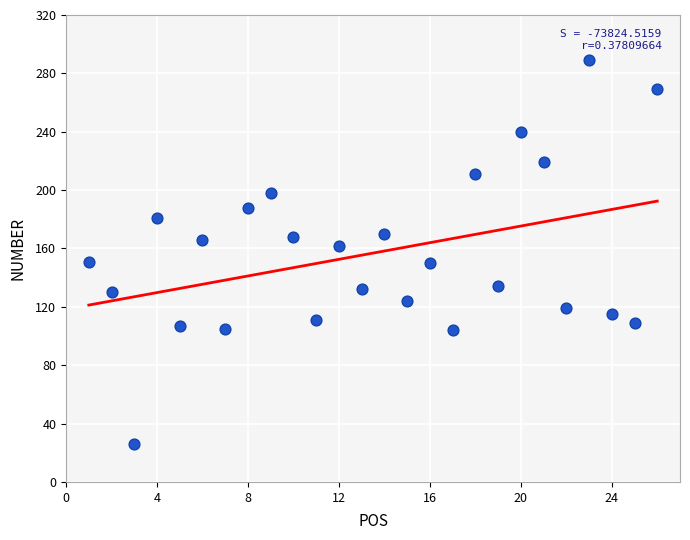

What is the range of Y values (max minus min)?

263